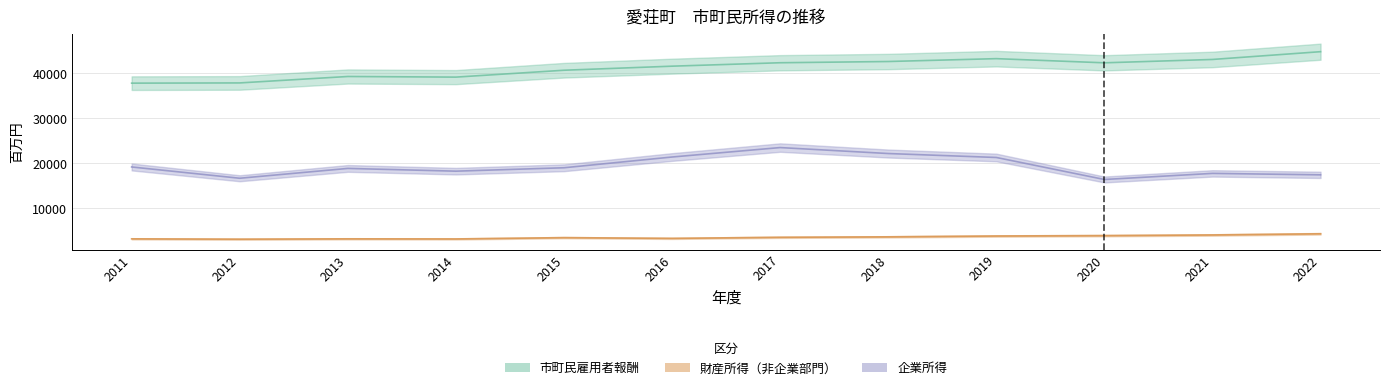

Reading right to left, what are all the values shown in this chart?

市町民雇用者報酬: 2022=44819	2021=43091	2020=42346	2019=43270	2018=42634	2017=42361	2016=41598	2015=40696	2014=39167	2013=39306	2012=37877	2011=37827
財産所得（非企業部門）: 2022=4359	2021=4099	2020=3951	2019=3867	2018=3679	2017=3579	2016=3339	2015=3502	2014=3214	2013=3236	2012=3163	2011=3236
企業所得: 2022=17453	2021=17775	2020=16420	2019=21311	2018=22188	2017=23512	2016=21414	2015=19025	2014=18269	2013=18879	2012=16695	2011=19202